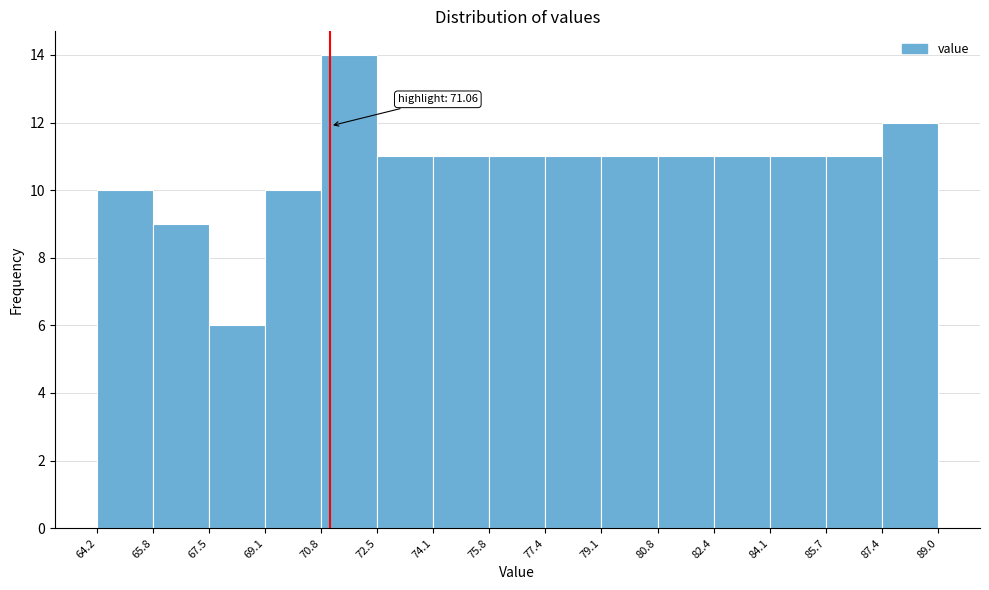

Which range on the x-axis has the tallest bar?

70.8 to 72.5